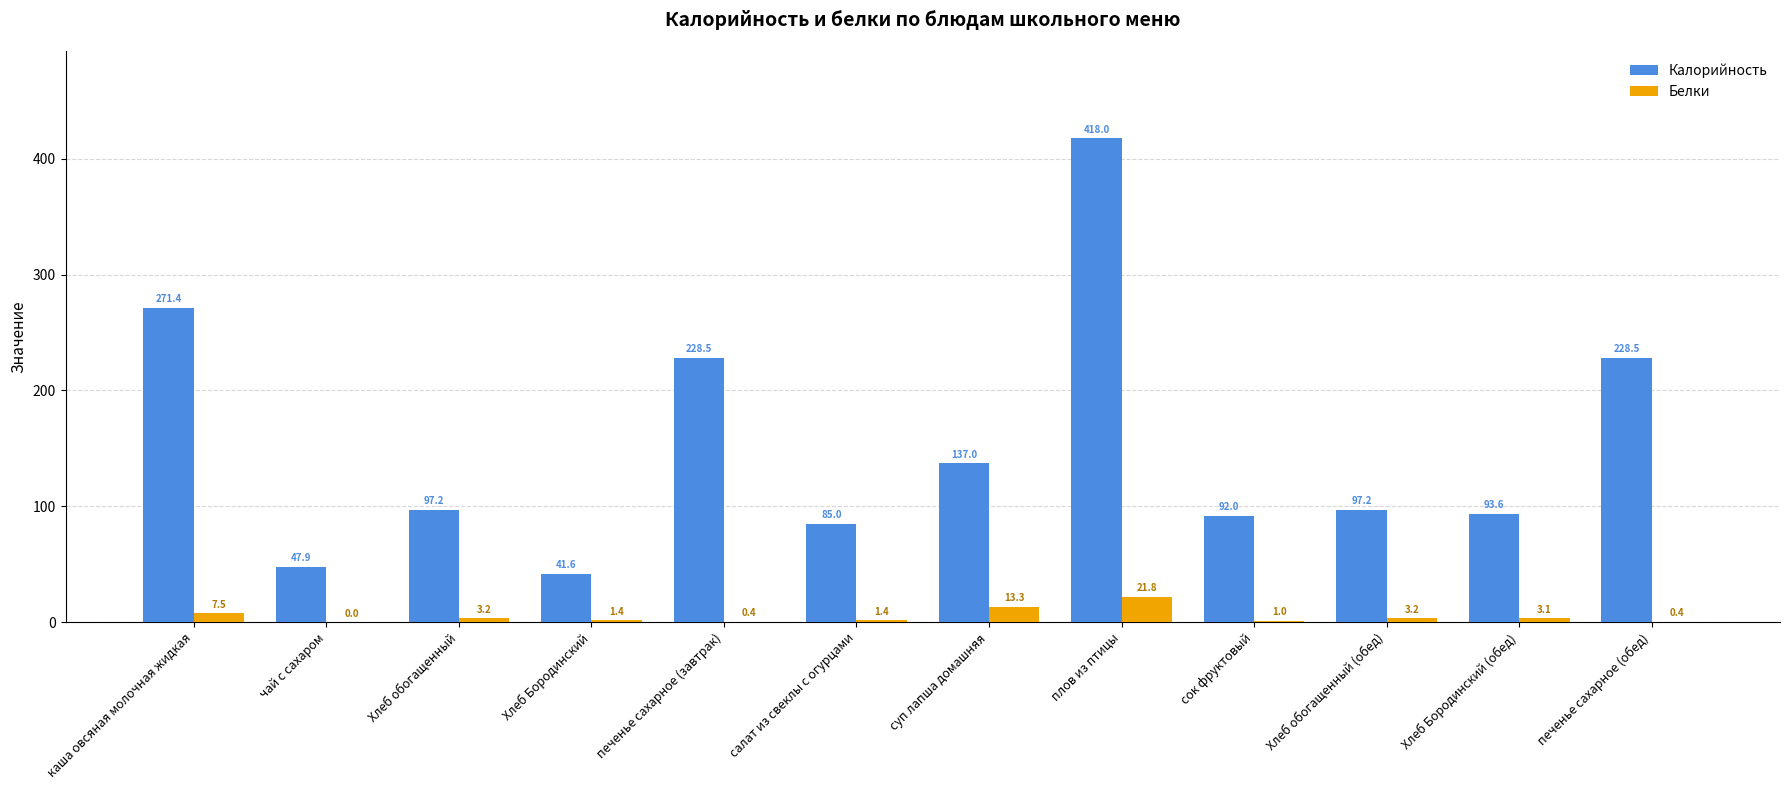

What is the sum of the Белки values at чай с сахаром and Хлеб обогащенный?

3.2